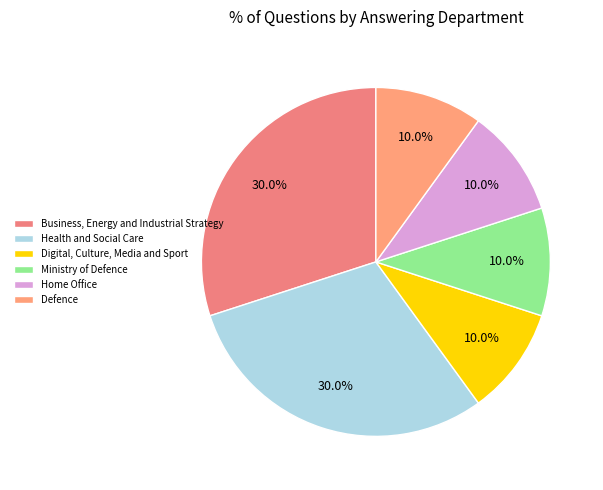

How many slices are in this pie chart?

6